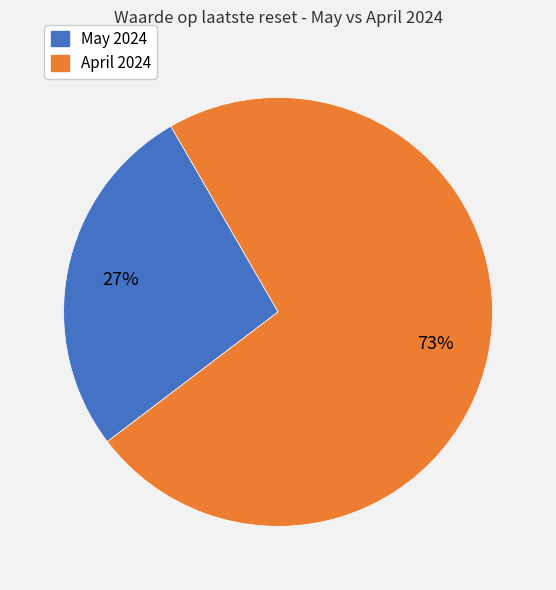

Does any single category account for the majority?

Yes